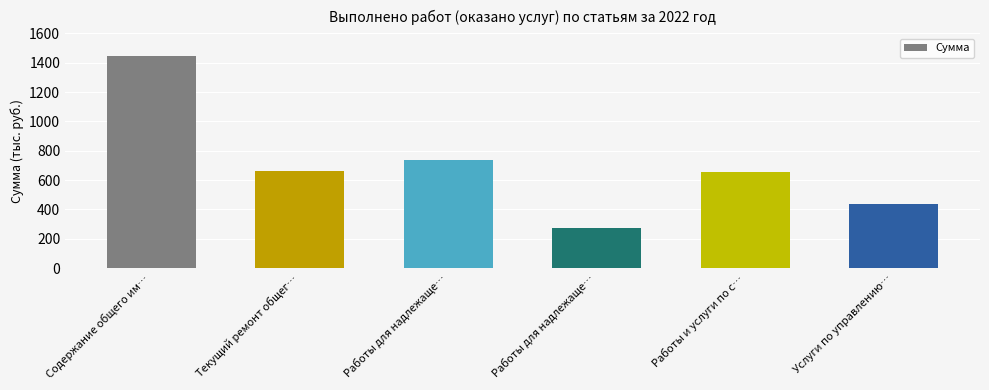

Count the number of values greater than 659.

3